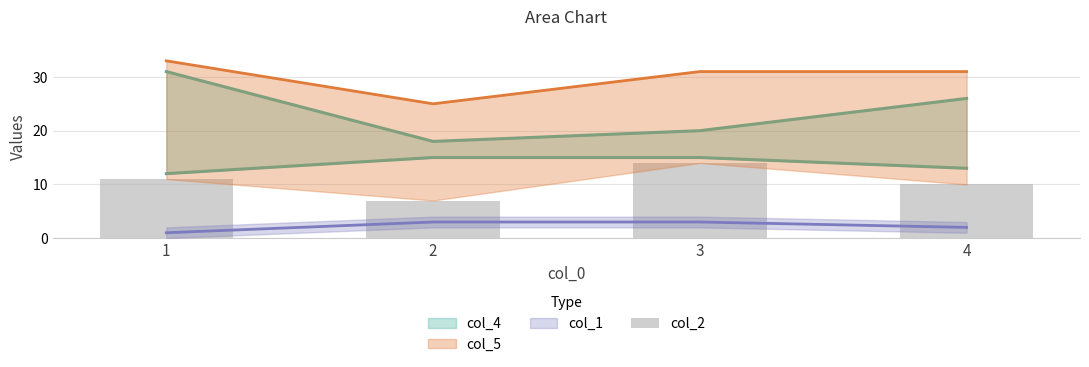

Reading left to right, extract all data points from this chart.

1=11	2=7	3=14	4=10